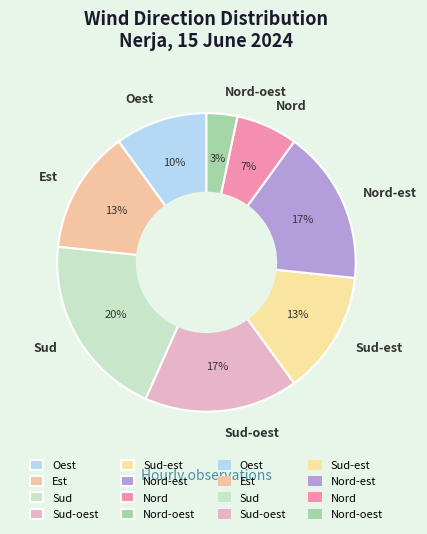

What is the largest slice in the pie chart?

Sud